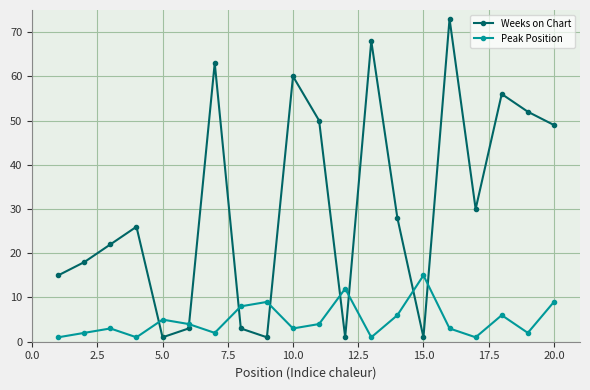

What is the sum of all Peak Position values?

97